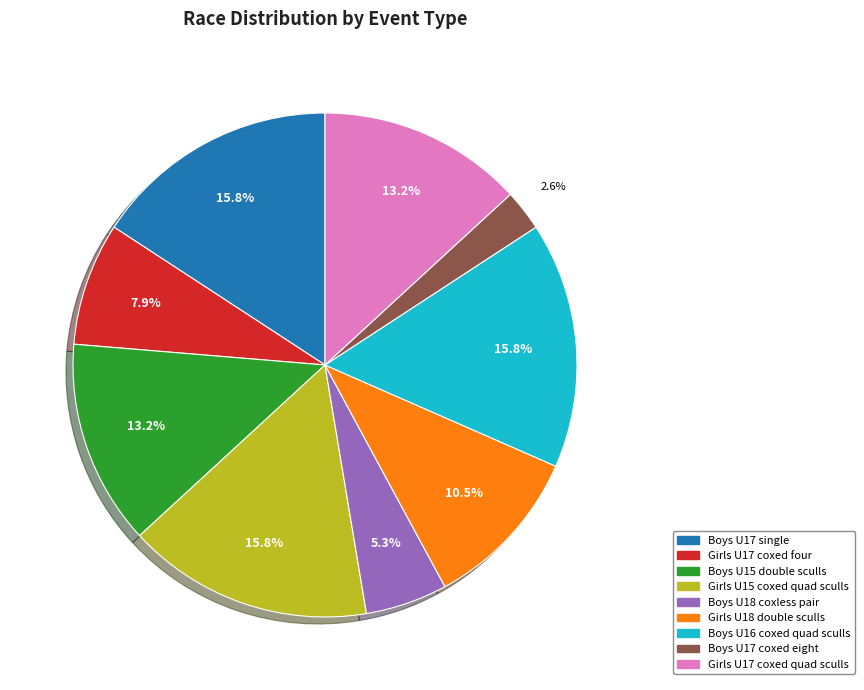

Which category has the smallest portion of the pie?

Boys U17 coxed eight